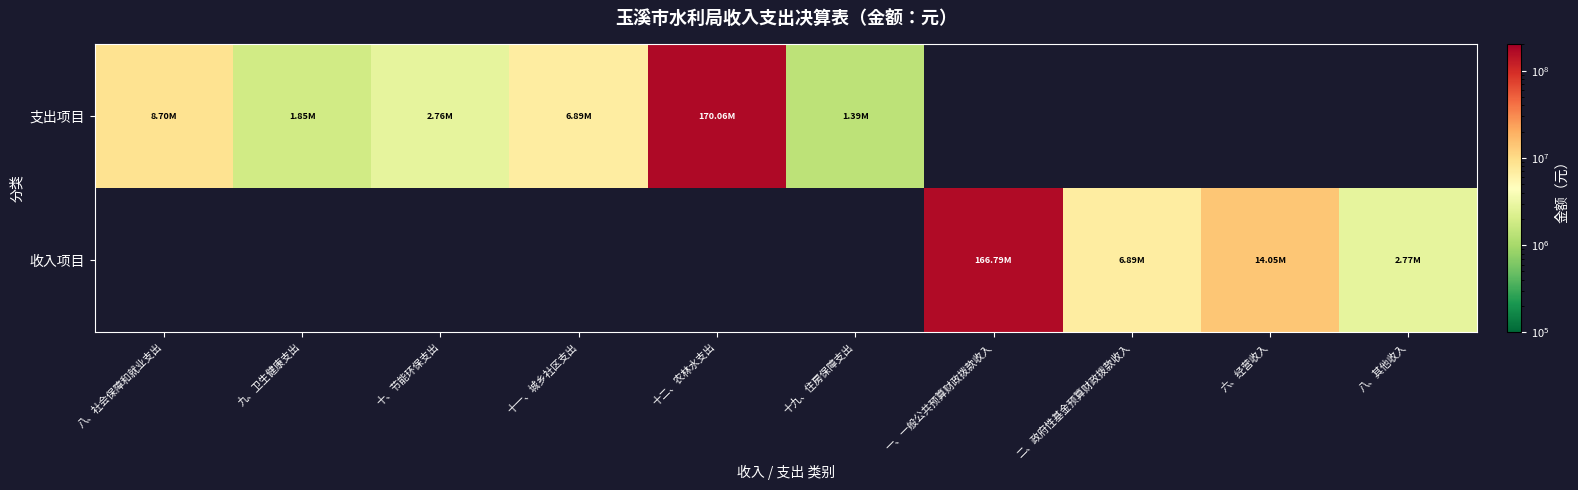

What is the difference between the highest and lowest values at 九、卫生健康支出?

1850394.0